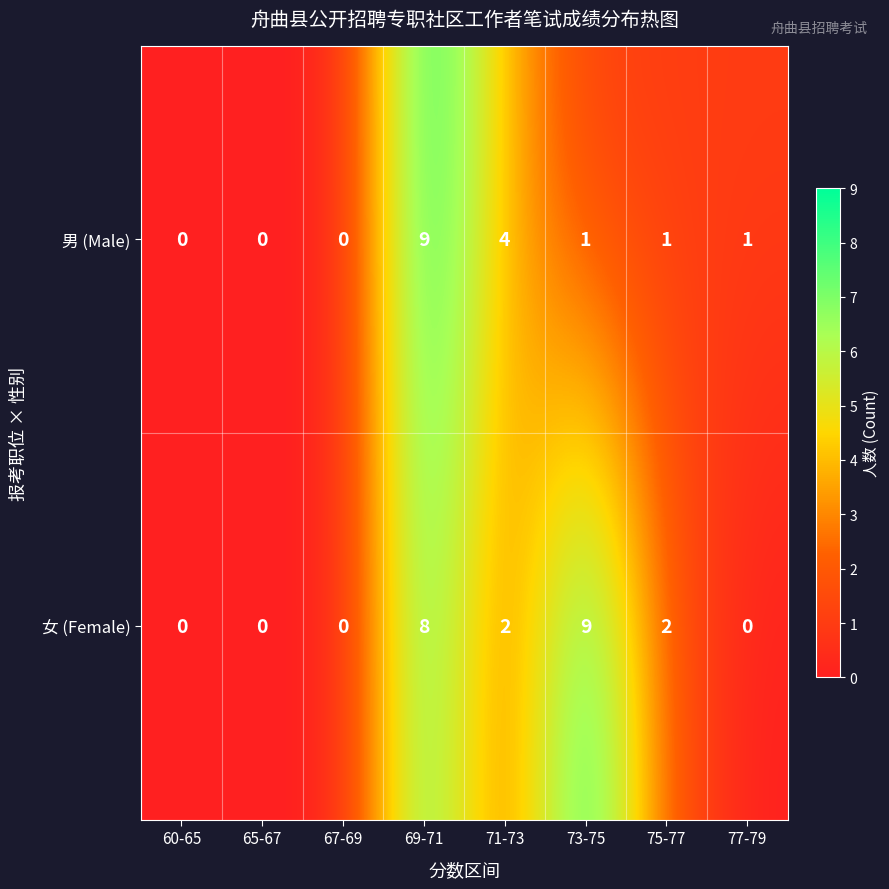

Count the number of categories in the chart.

8